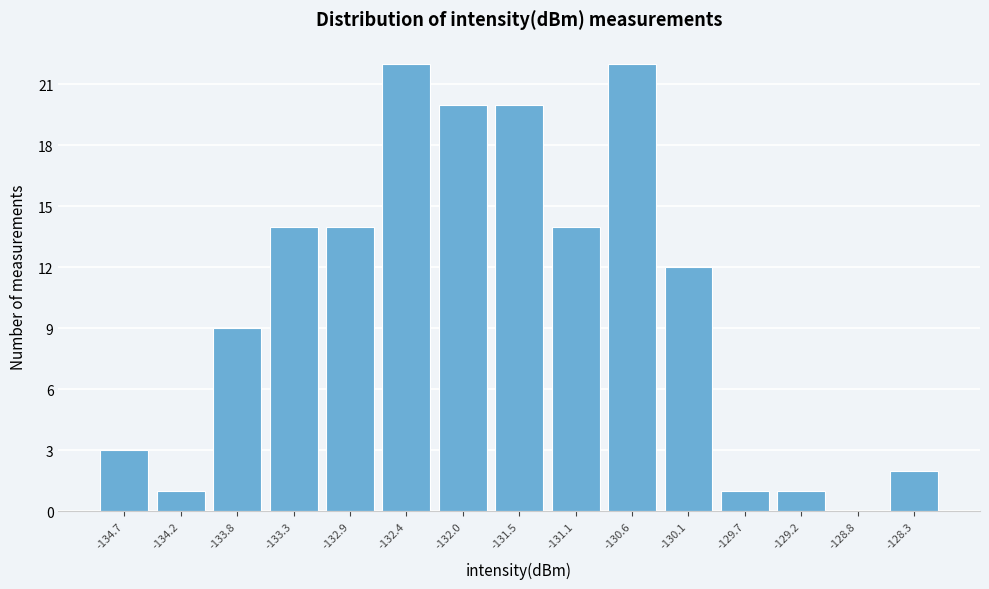

Reading left to right, list every bar in this chart as the range it spans on the x-axis followed by its height. Neither the bar edges nor the heights are printed on the chart, so give them approximately, as read against the axes.

-134.90 to -134.45: 3
-134.45 to -134.00: 1
-134.00 to -133.55: 9
-133.55 to -133.10: 14
-133.10 to -132.65: 14
-132.65 to -132.20: 22
-132.20 to -131.75: 20
-131.75 to -131.30: 20
-131.30 to -130.85: 14
-130.85 to -130.40: 22
-130.40 to -129.90: 12
-129.90 to -129.45: 1
-129.45 to -129.00: 1
-129.00 to -128.55: 0
-128.55 to -128.10: 2